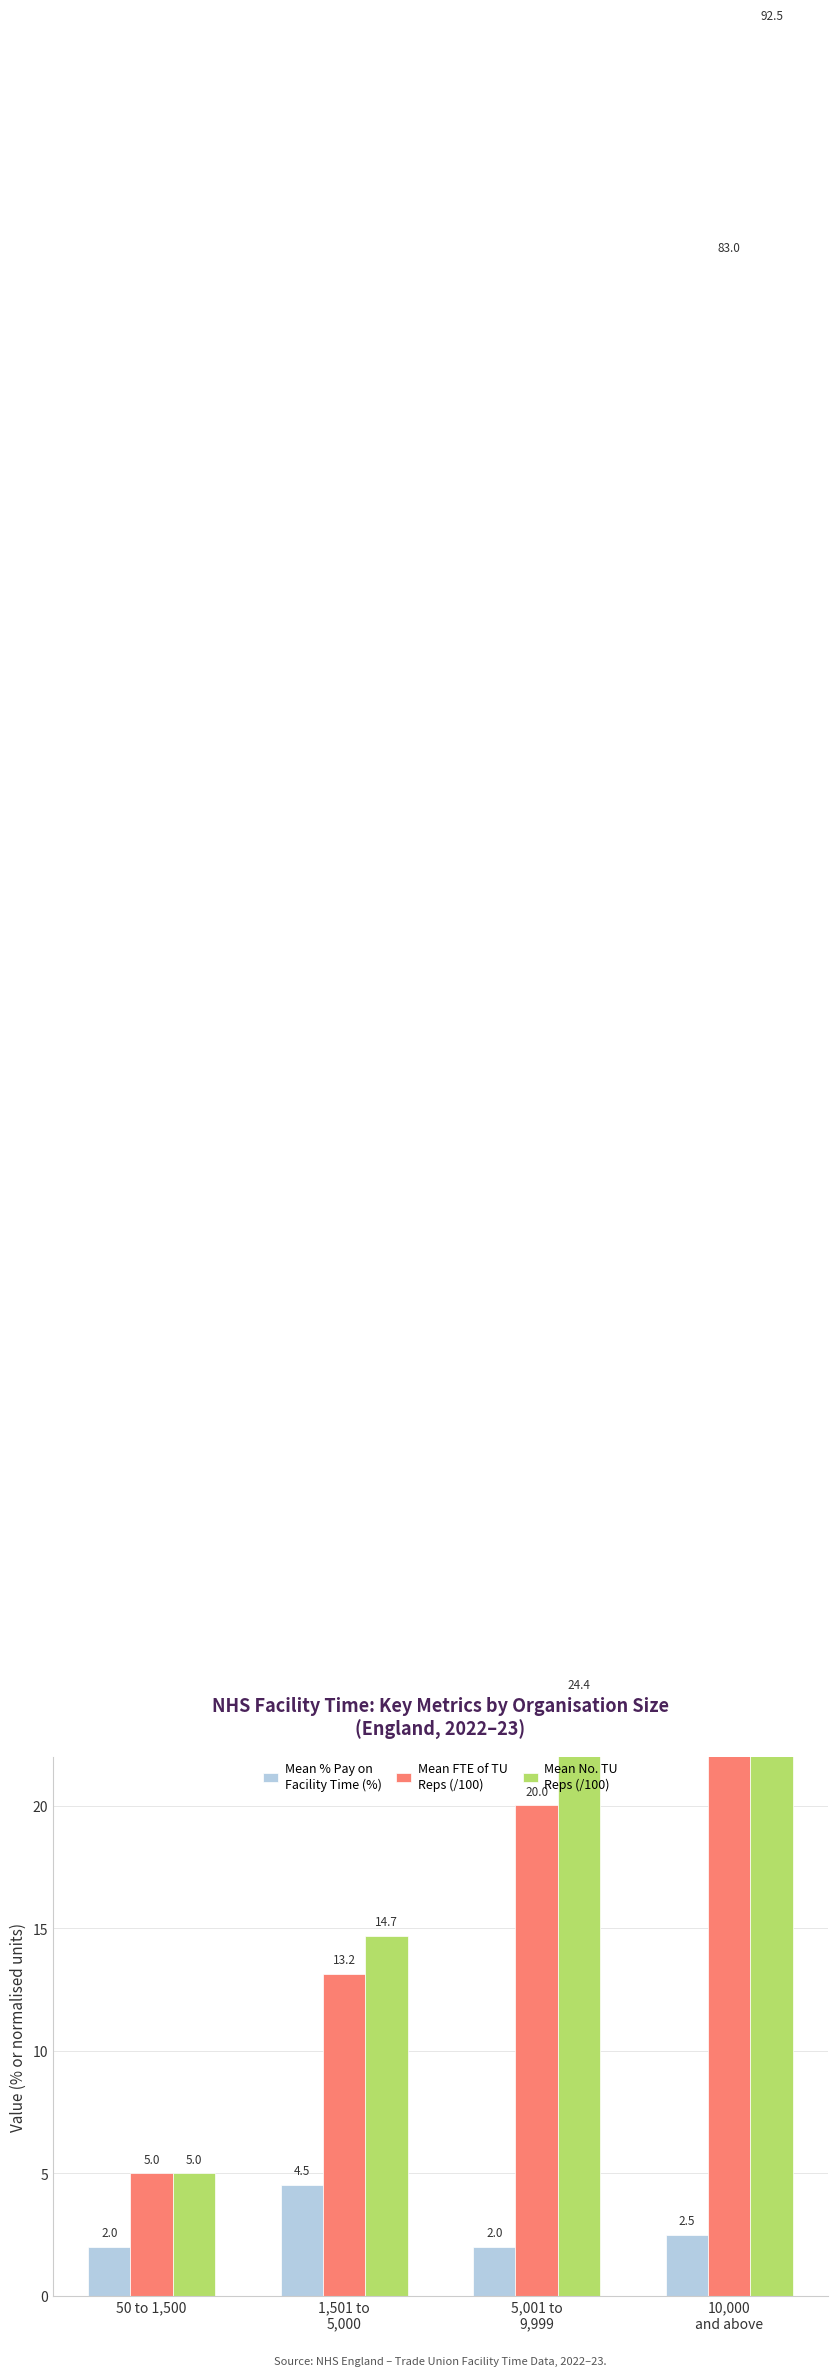

Are the bars grouped side by side (vs. stacked)?

Yes